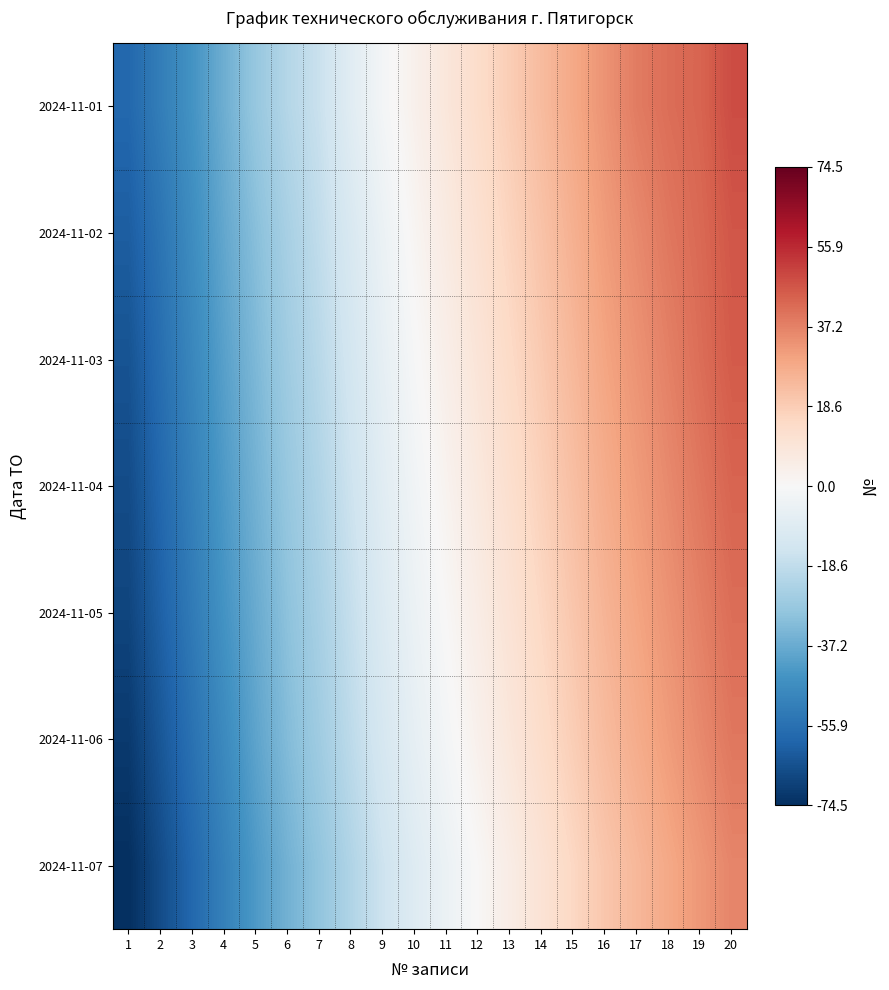

List the series in order of their peak value, lowest first.

2024-11-07, 2024-11-06, 2024-11-05, 2024-11-04, 2024-11-03, 2024-11-02, 2024-11-01